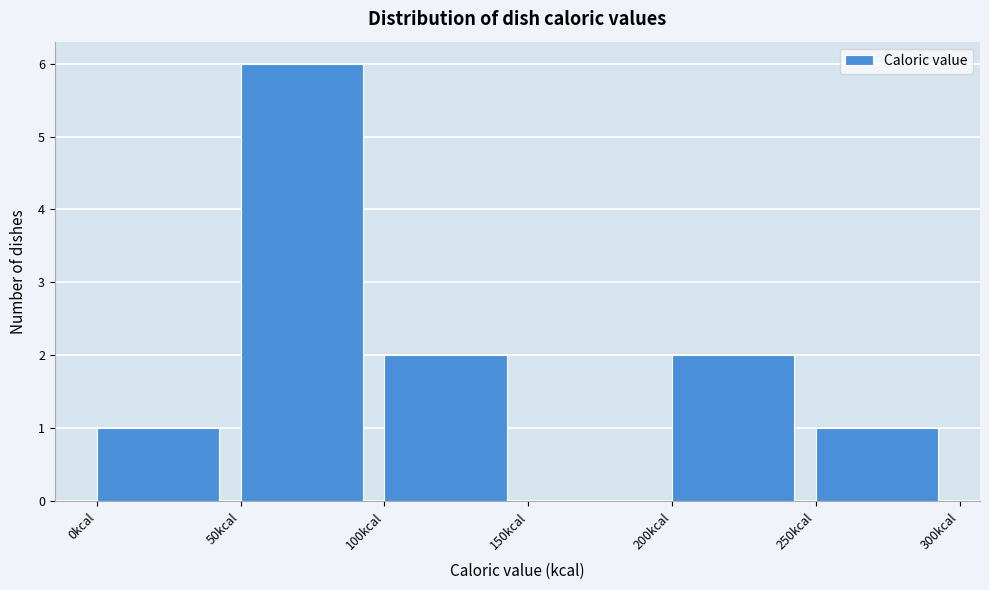

Reading left to right, list every bar in this chart as the range it spans on the x-axis followed by its height. The values are not printed on the chart, so give them approximately, as read against the axis.

0 to 50: 1
50 to 100: 6
100 to 150: 2
150 to 200: 0
200 to 250: 2
250 to 300: 1